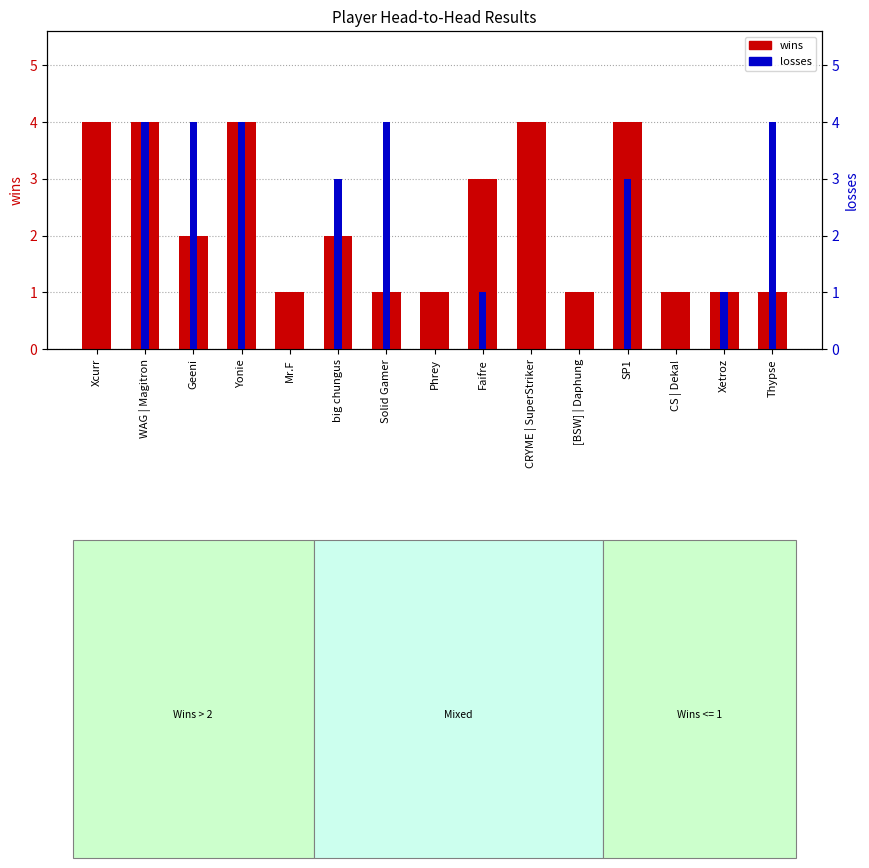

How many bars are there in total?

30